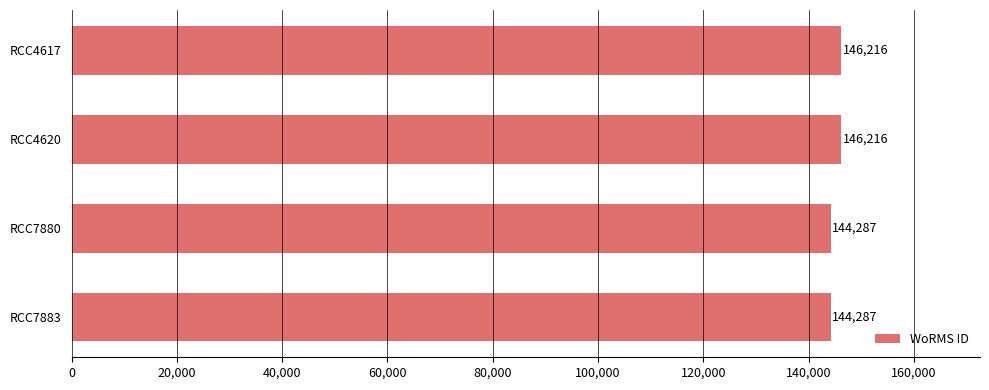

What is the minimum value shown in the chart?

144287